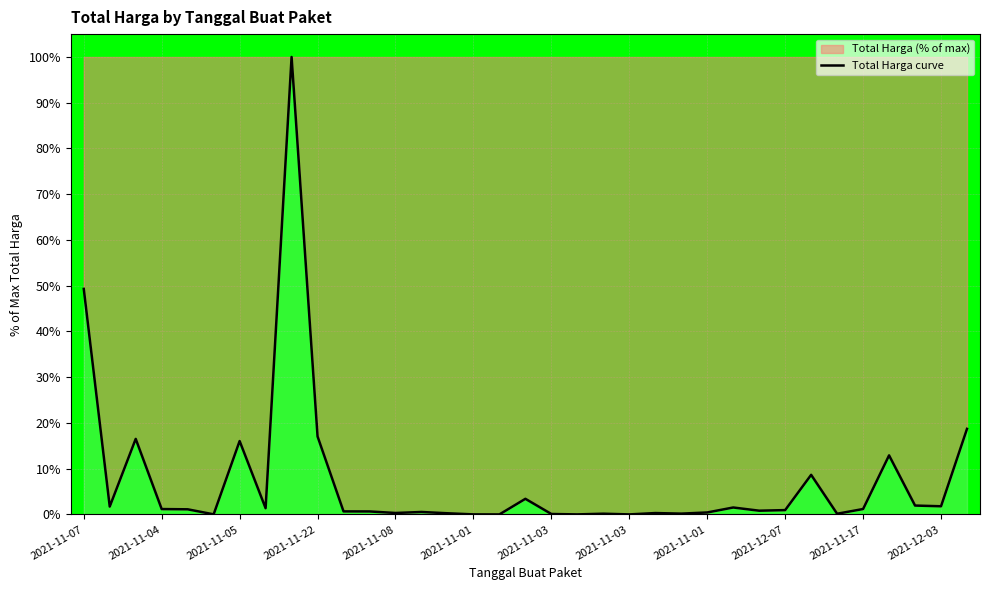

How many lines are shown in the chart?

1